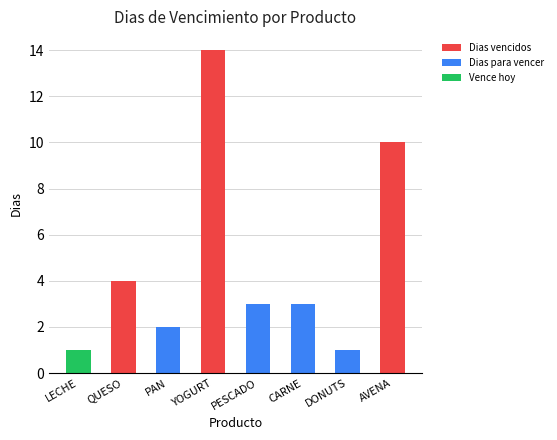

Reading left to right, what are all the values shown in this chart?

Dias vencidos: 0	4	0	14	0	0	0	10
Dias para vencer: 0	0	2	0	3	3	1	0
Vence hoy: 1	0	0	0	0	0	0	0